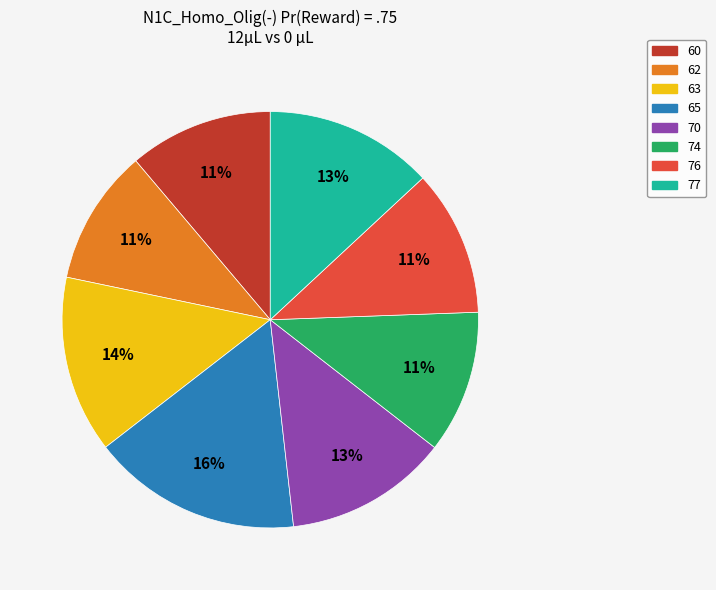

To the nearest percent, what is the combined percentage of 62 and 60?

22%